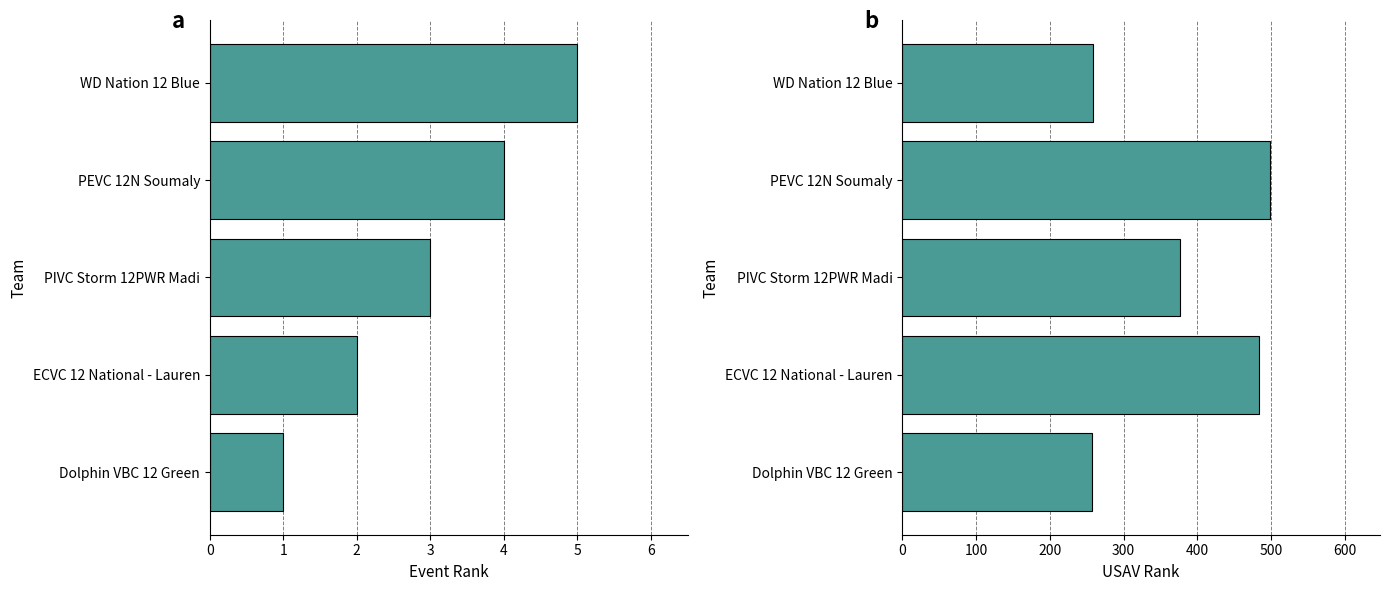

How many bars are there in total?

10